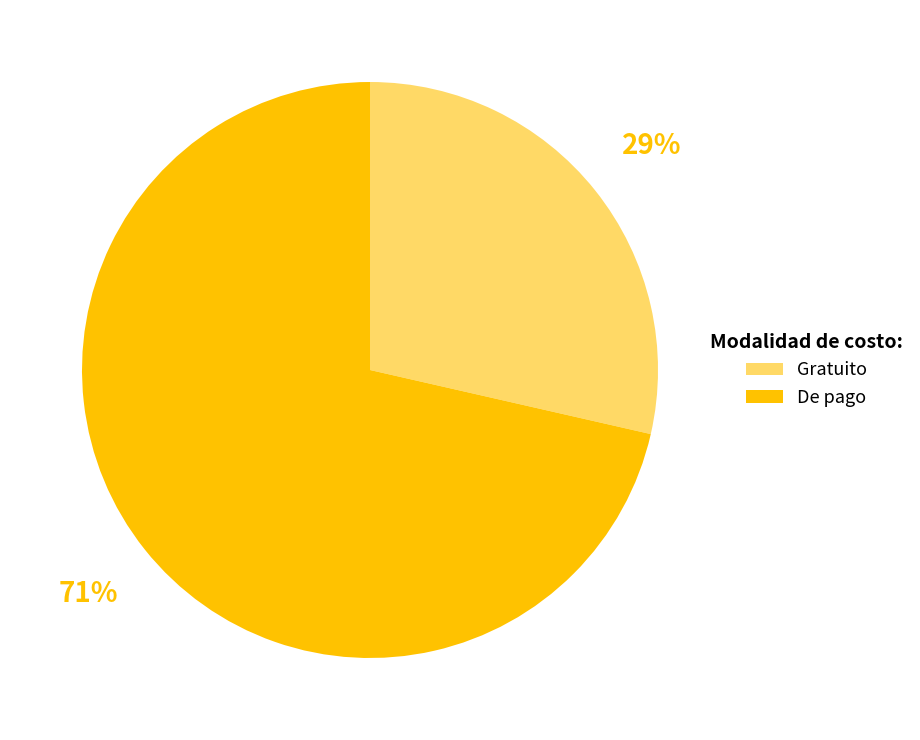

To the nearest percent, what is the combined percentage of Gratuito and De pago?

100%